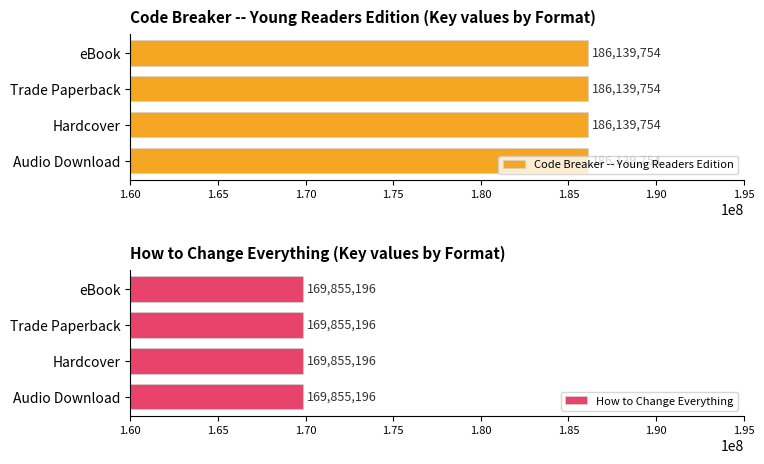

Are the bars horizontal?

Yes